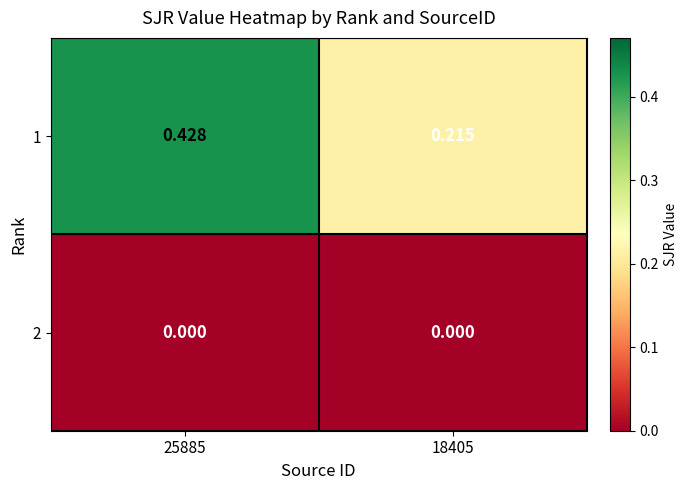

What is the total value across all series at 25885?

0.4